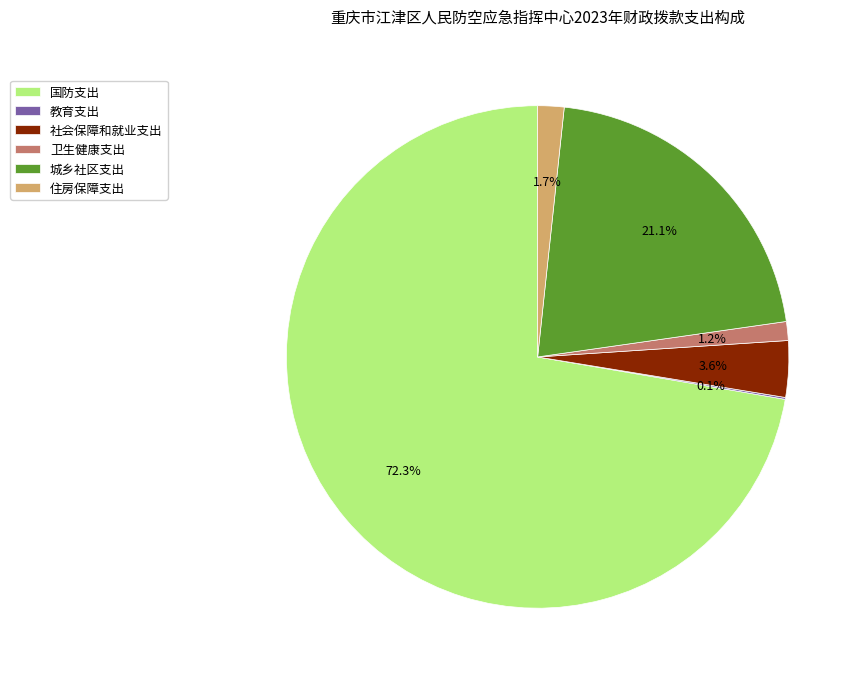

Is the sum of 卫生健康支出 and 社会保障和就业支出 greater than half?

No